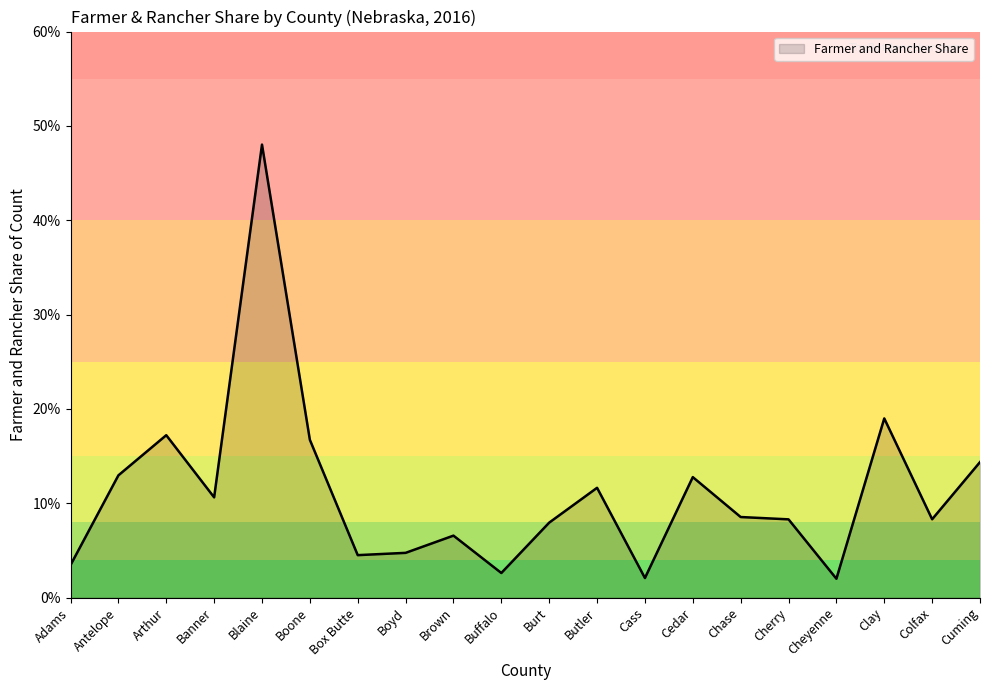

Does the chart have visible grid lines?

No